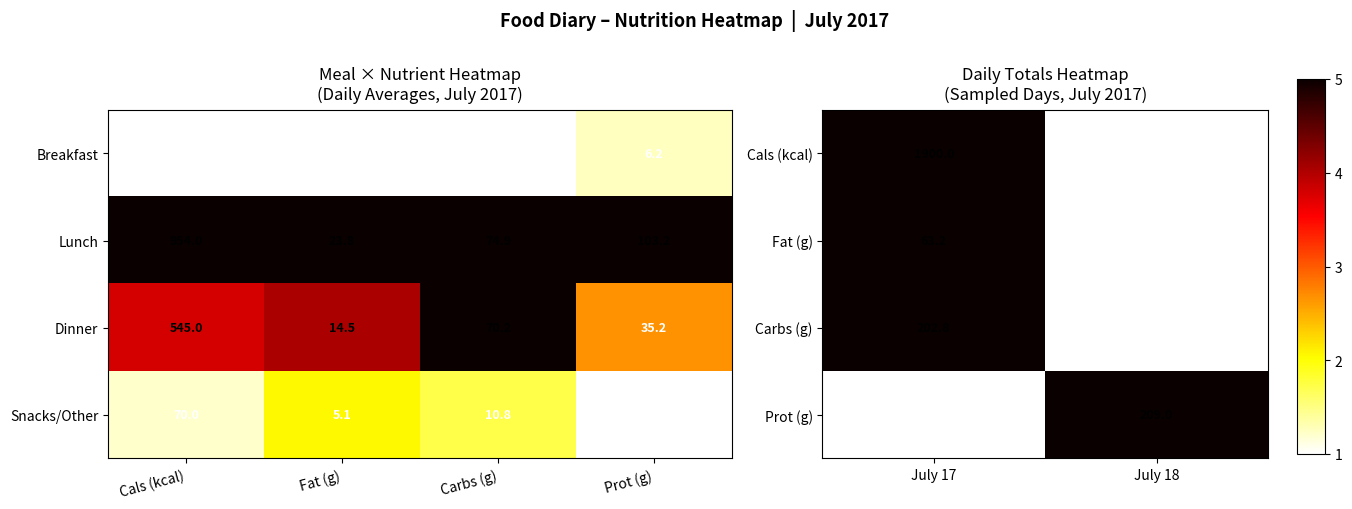

Count the number of categories in the chart.

2